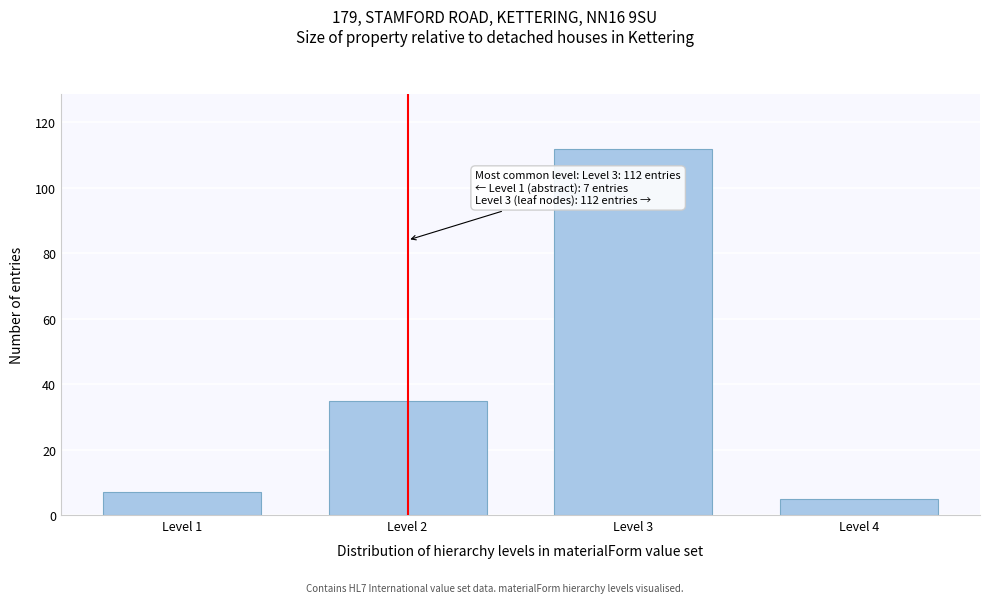

Reading left to right, transcribe all the data shown in this chart.

Level 1=7	Level 2=35	Level 3=112	Level 4=5